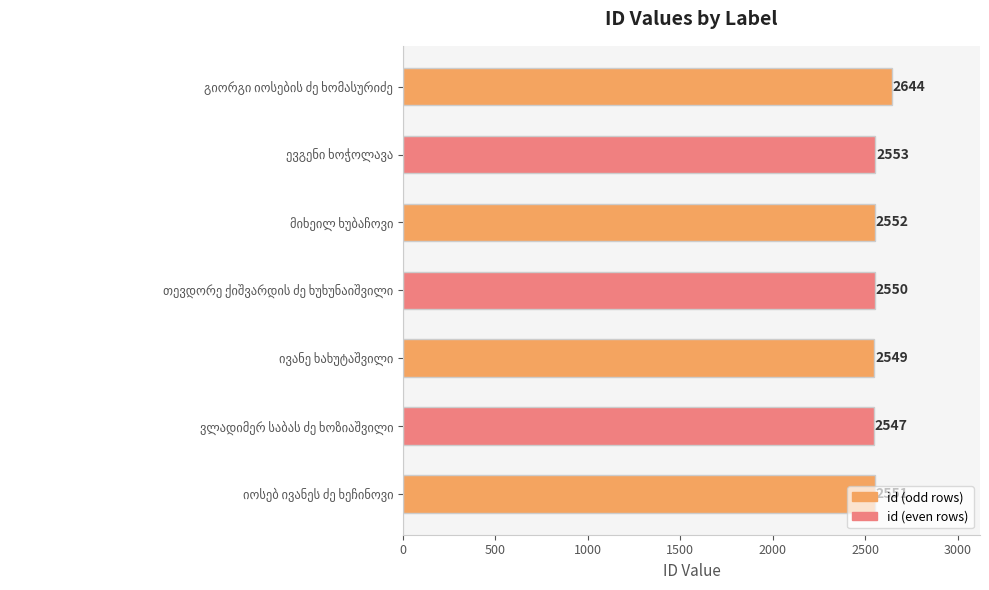

What is the minimum value shown in the chart?

2547